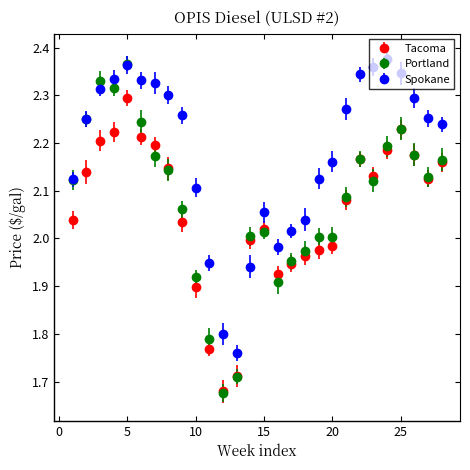

At how many categories does at least one series exceed 1?

28